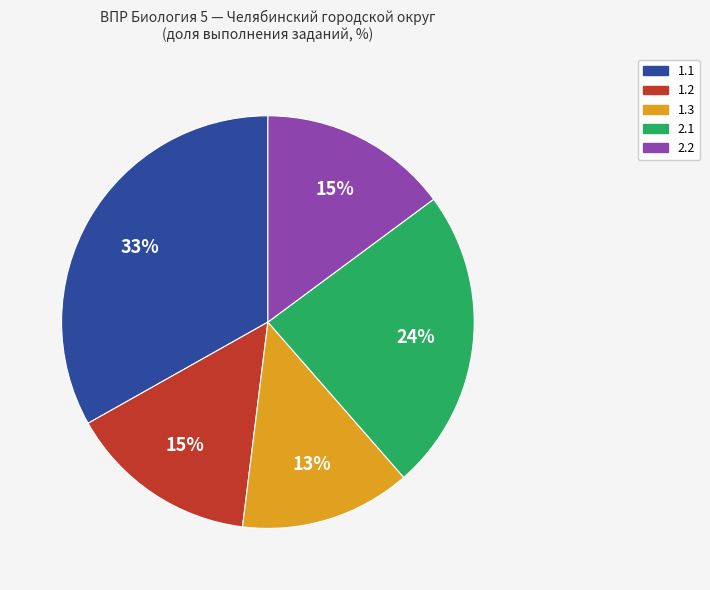

Which category has the biggest portion of the pie?

1.1